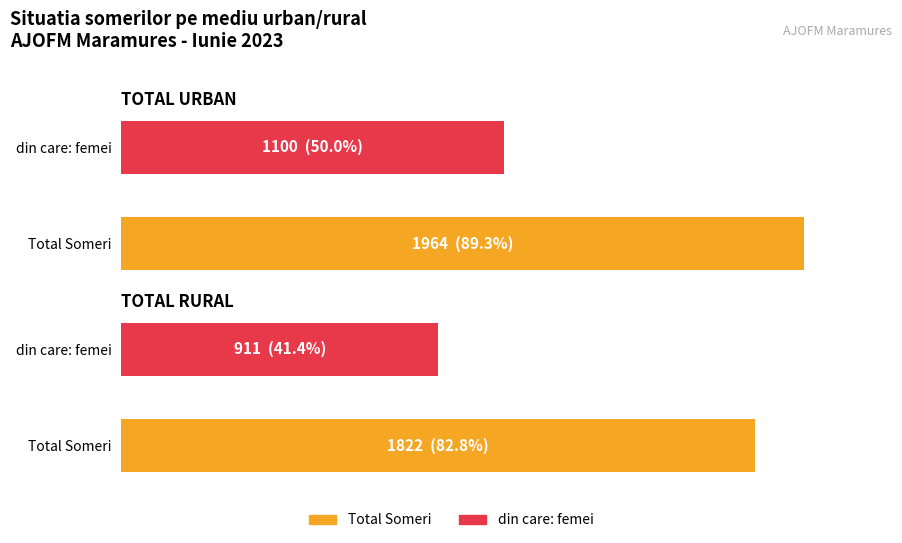

The value of Total Someri at TOTAL RURAL is 3202. True or false?

False